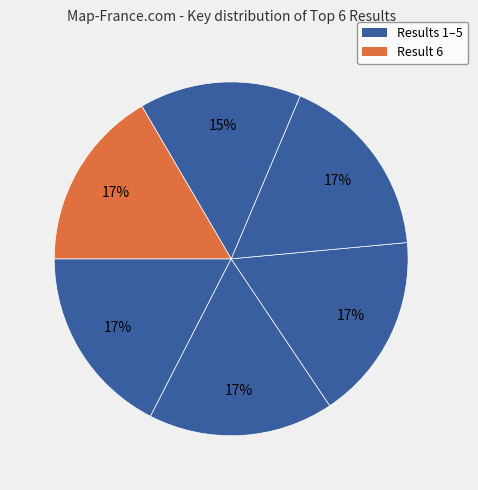

Count the number of slices in the pie.

6